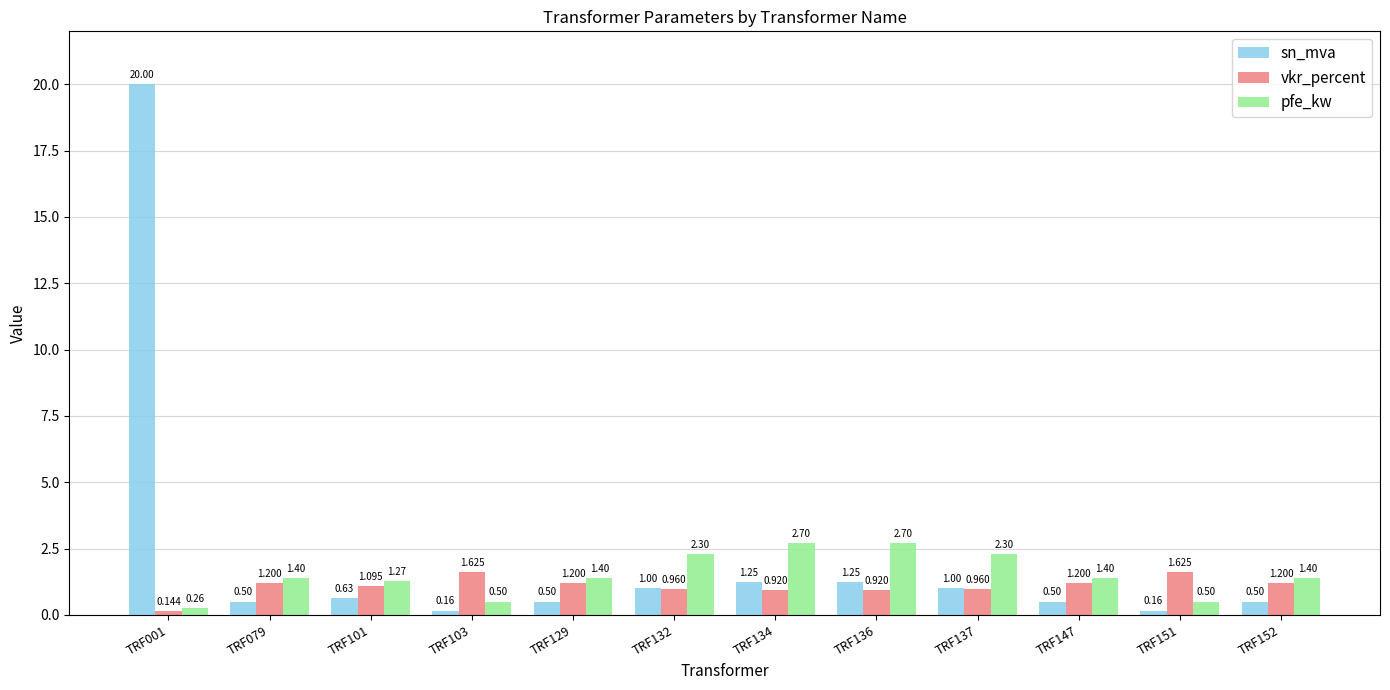

What is the maximum value shown in the chart?

20.0